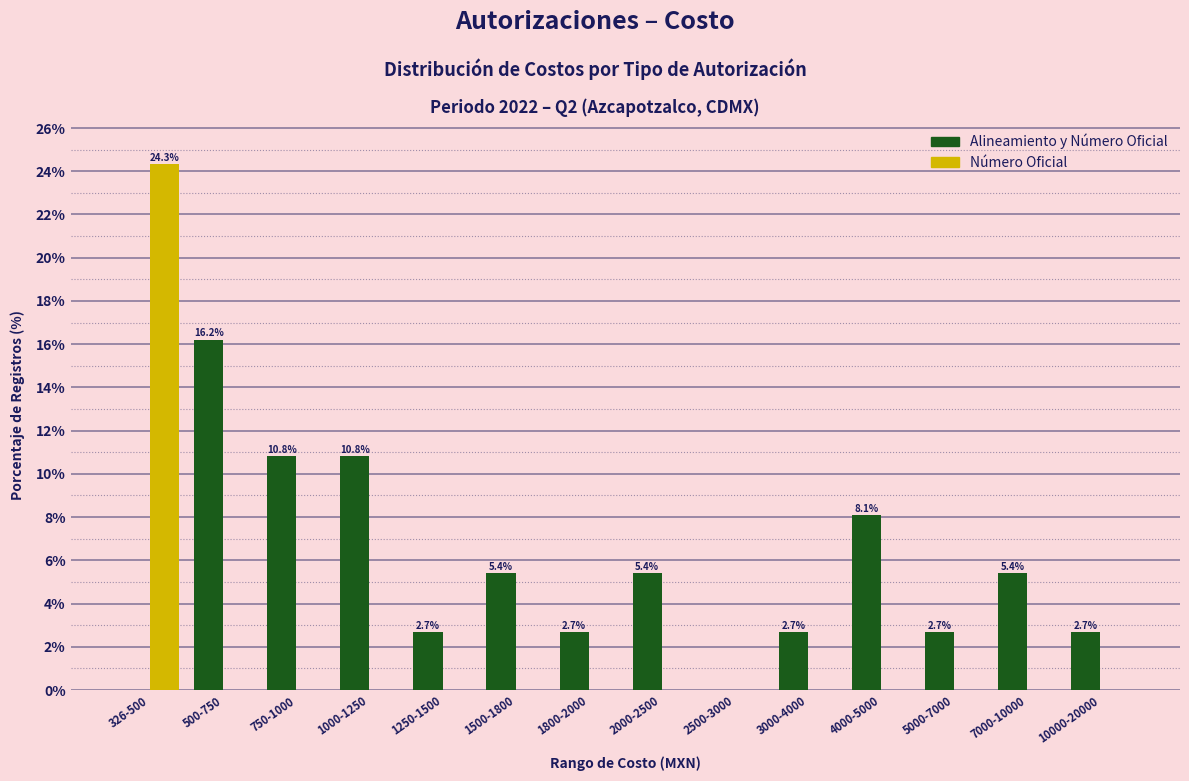

How many distinct data groups are displayed?

2